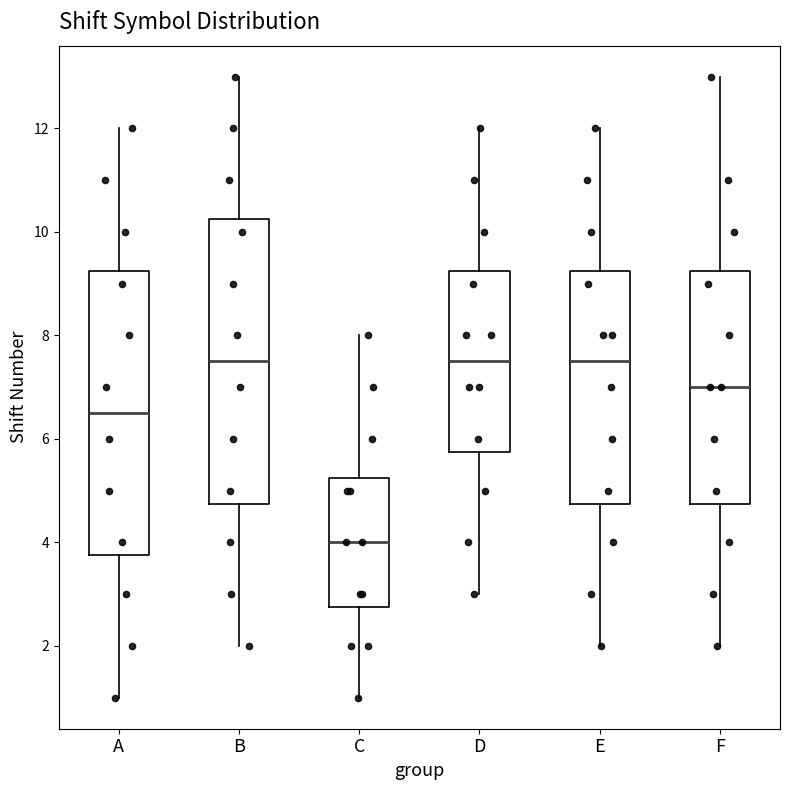

Reading left to right, transcribe this box plot: for each box, give where its median line is, the range the box spans, and where its two whiskers end, as read against the y-axis. The values are not printed on the chart, so give them approximately, as read against the axis.

A: median 6.6, box 3.8 to 9.2, whiskers 1.0 to 12.0
B: median 7.6, box 4.8 to 10.2, whiskers 2.0 to 13.0
C: median 4.0, box 2.8 to 5.2, whiskers 1.0 to 8.0
D: median 7.6, box 5.8 to 9.2, whiskers 3.0 to 12.0
E: median 7.6, box 4.8 to 9.2, whiskers 2.0 to 12.0
F: median 7.0, box 4.8 to 9.2, whiskers 2.0 to 13.0